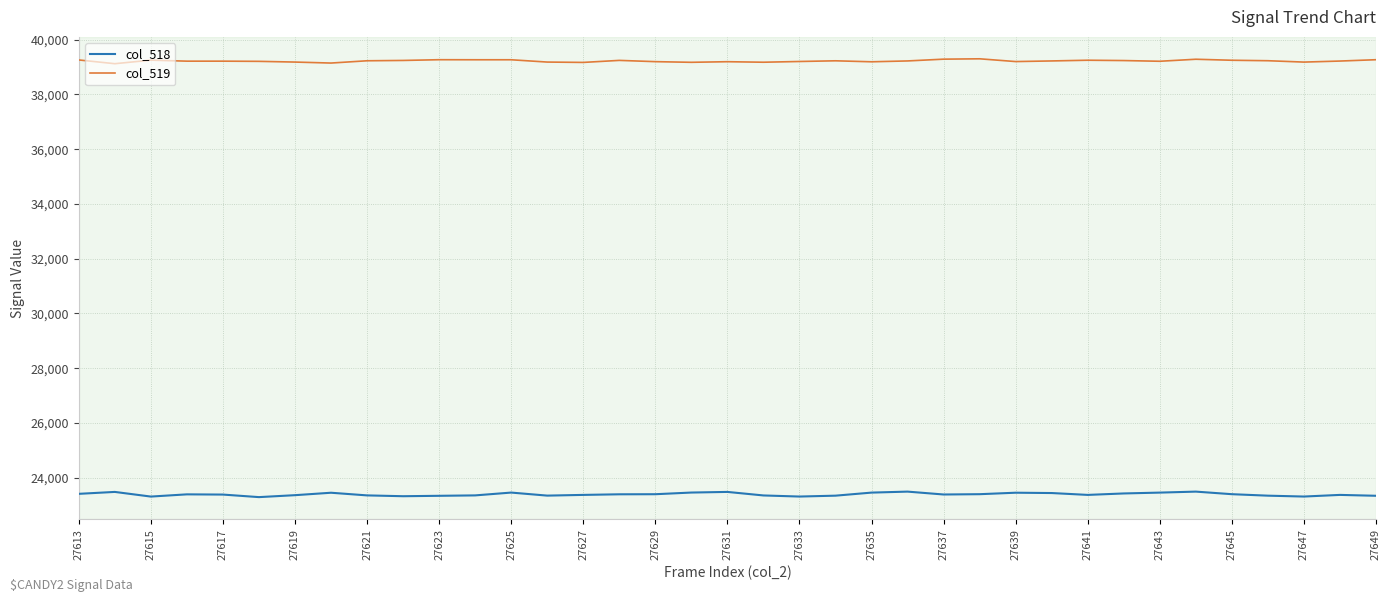

What is the lowest value of the col_519 series?

39123